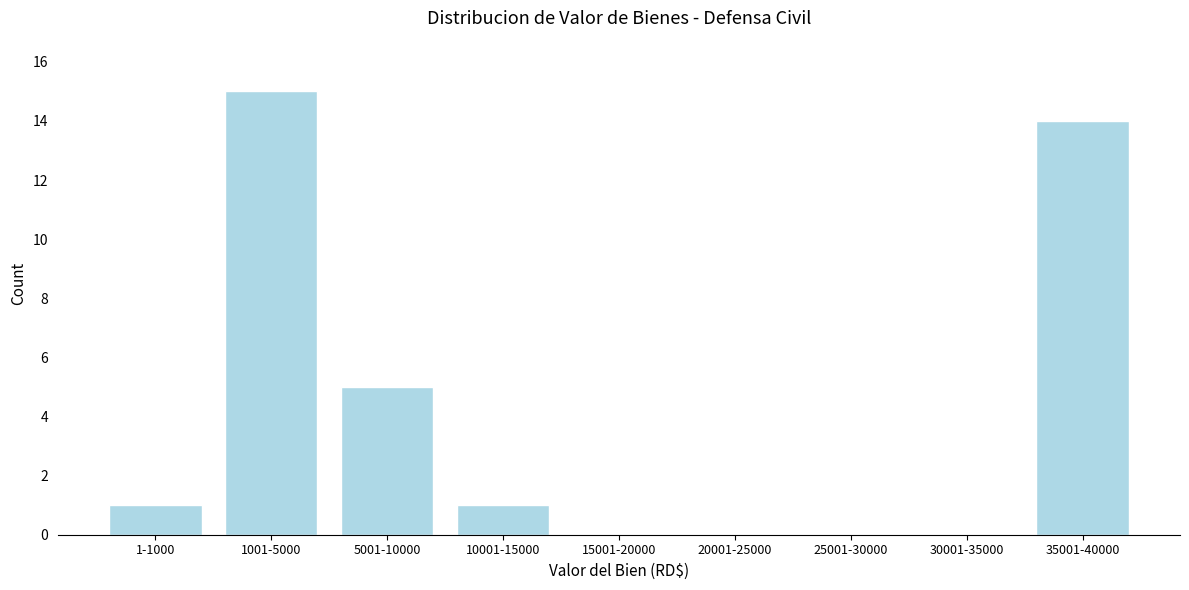

Reading left to right, transcribe all the data shown in this chart.

1-1000=1	1001-5000=15	5001-10000=5	10001-15000=1	15001-20000=0	20001-25000=0	25001-30000=0	30001-35000=0	35001-40000=14